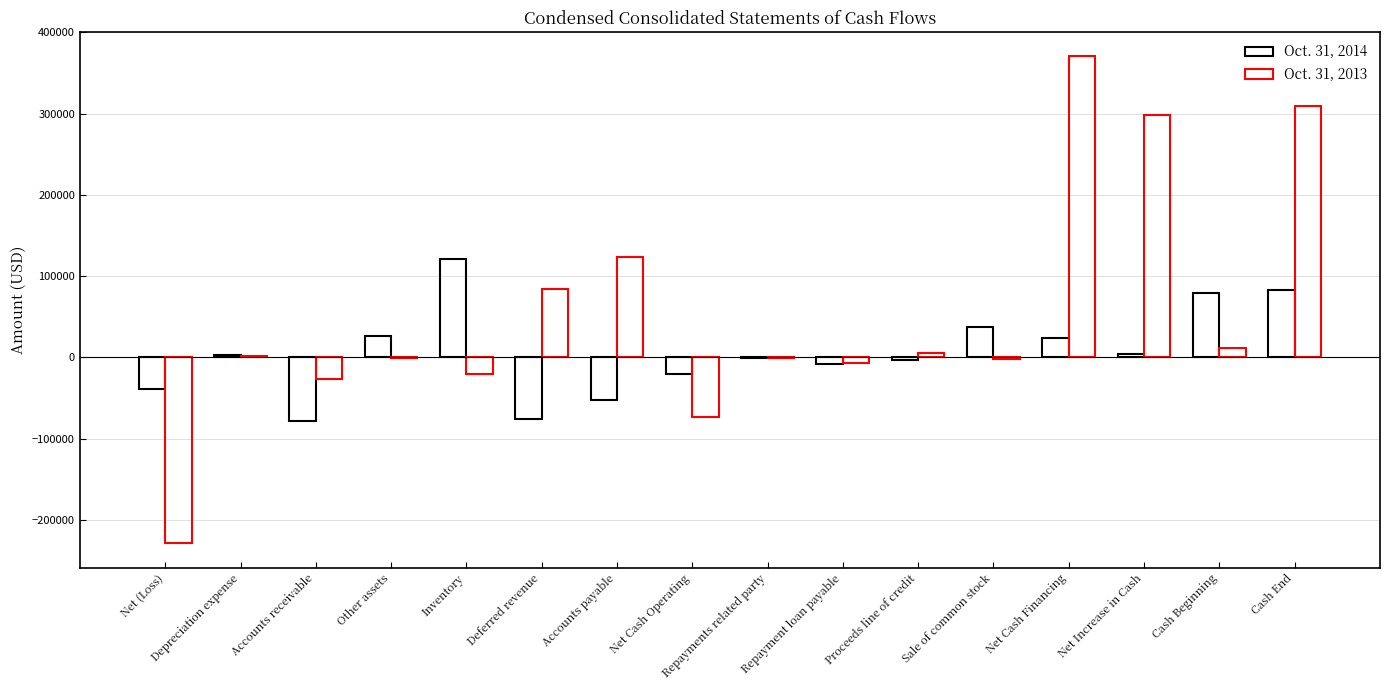

At which label does Oct. 31, 2014 first exceed 2523?

Other assets